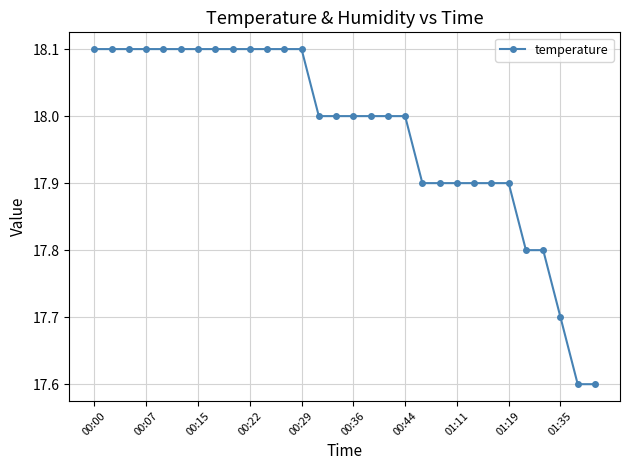

What is the average value?

18.0